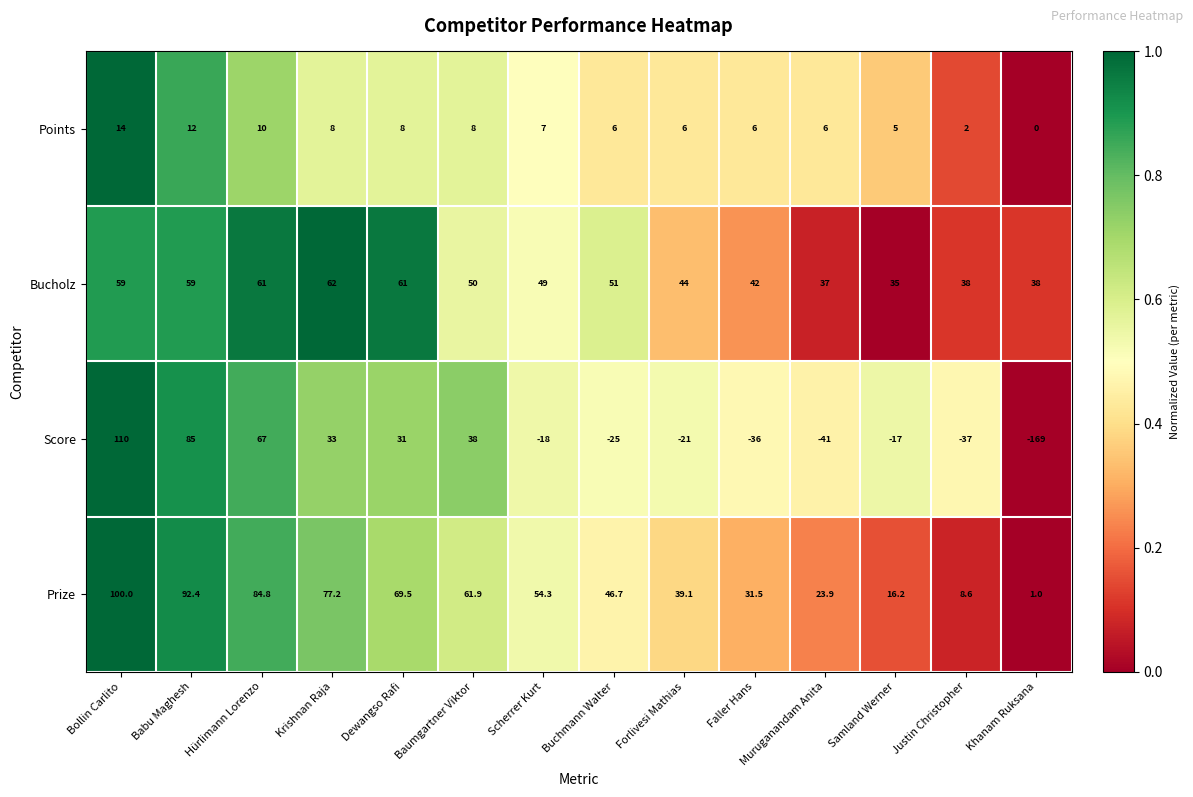

How many distinct data groups are displayed?

4